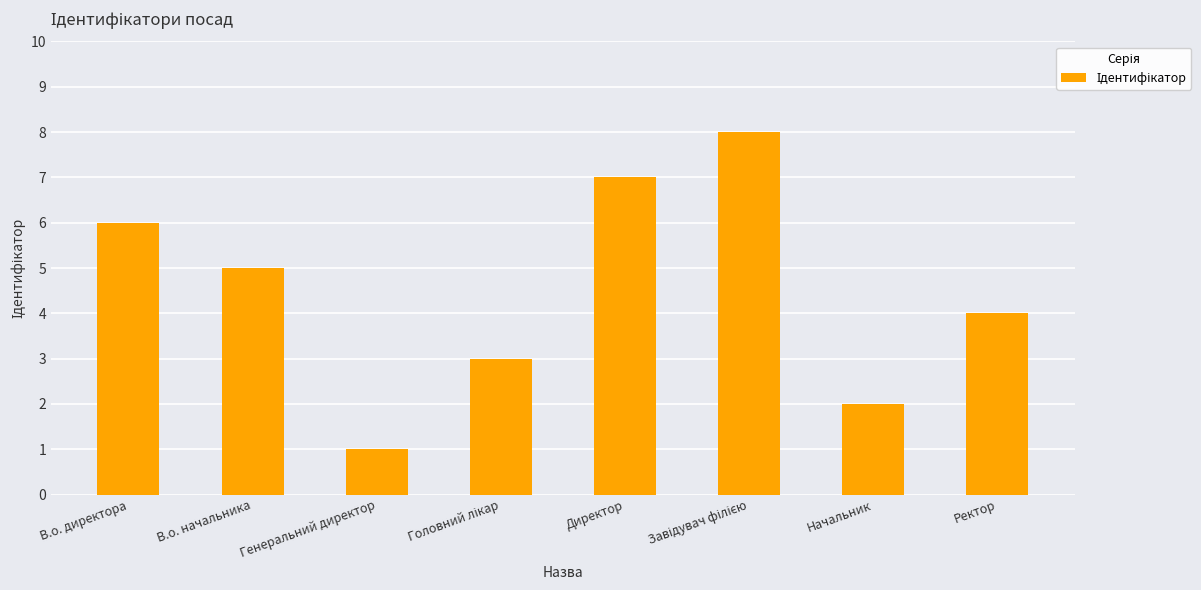

Which category has the lowest value across all series?

Генеральний директор